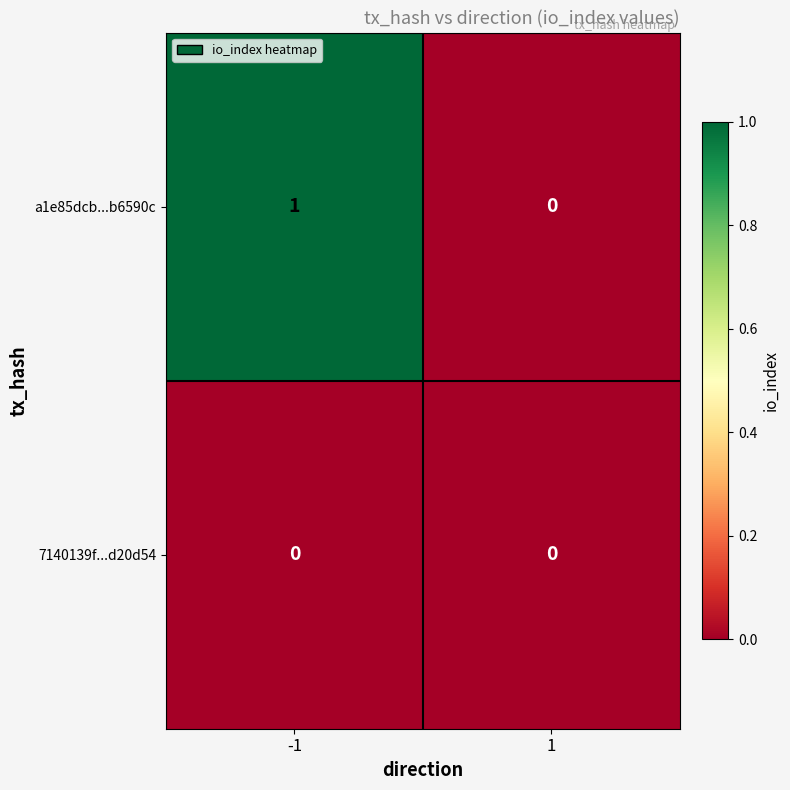

Reading right to left, extract all data points from this chart.

a1e85dcb...b6590c: 1=0	-1=1
7140139f...d20d54: 1=0	-1=0